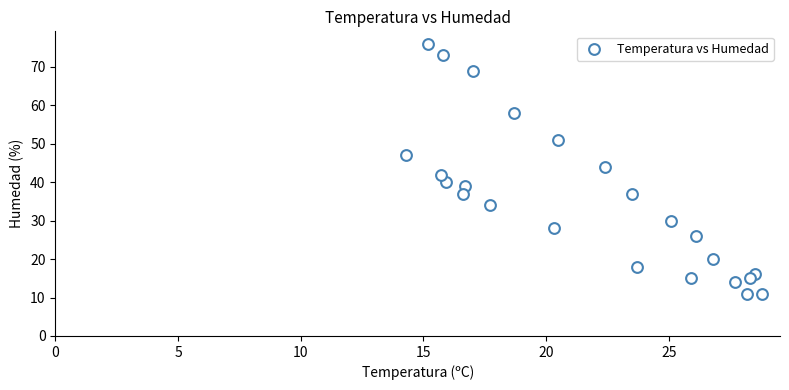

What is the range of Y values (max minus min)?

65